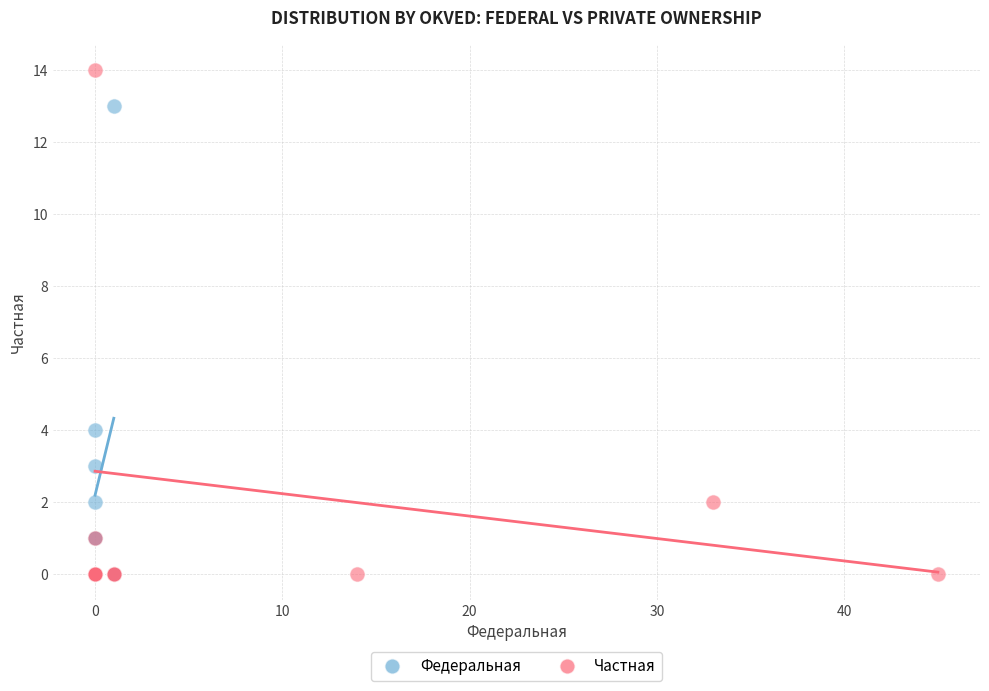

Which series reaches the maximum Y coordinate?

Частная